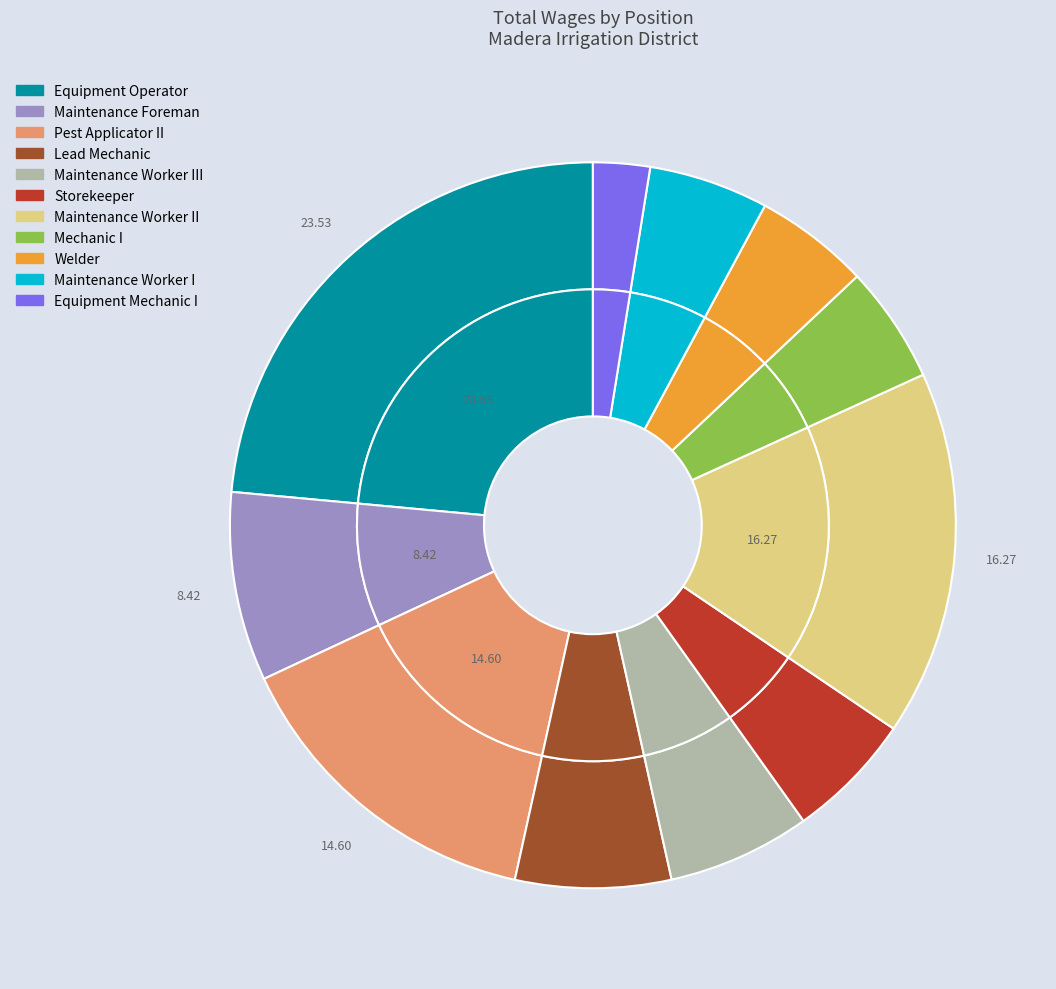

Approximately how many times larger is the value at Lead Mechanic compared to Equipment Mechanic I?

2.7